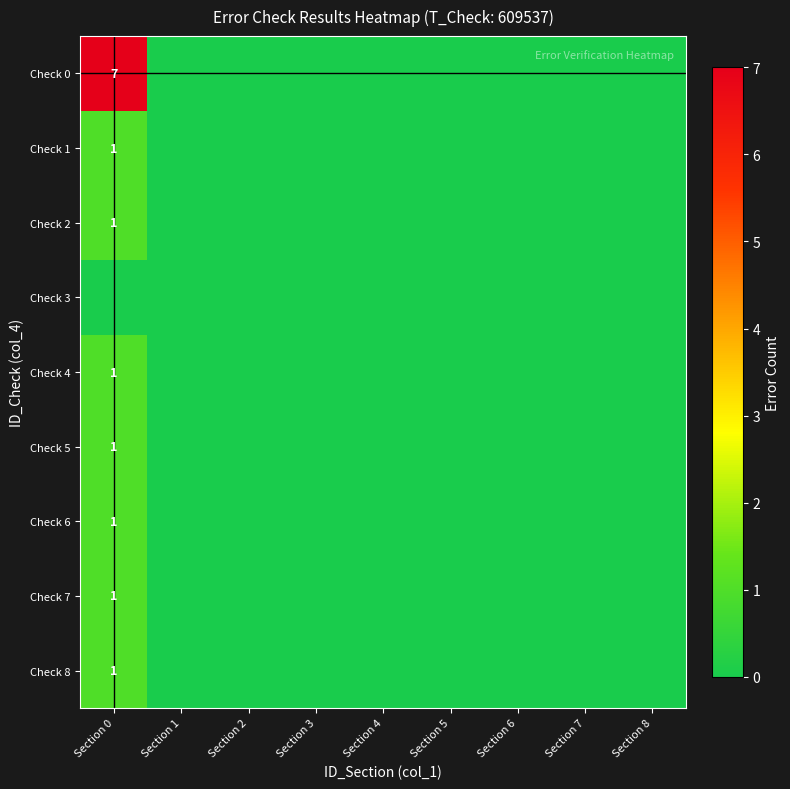

Is it true that Check 8 equals 1 at Section 0?

True